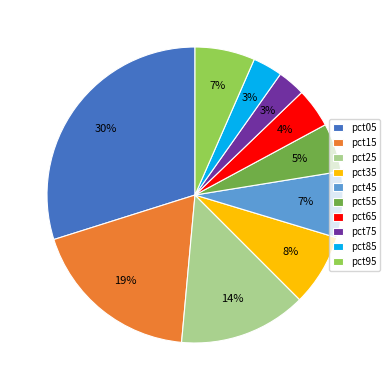

To the nearest percent, what percentage of the pie is pct85?

3%